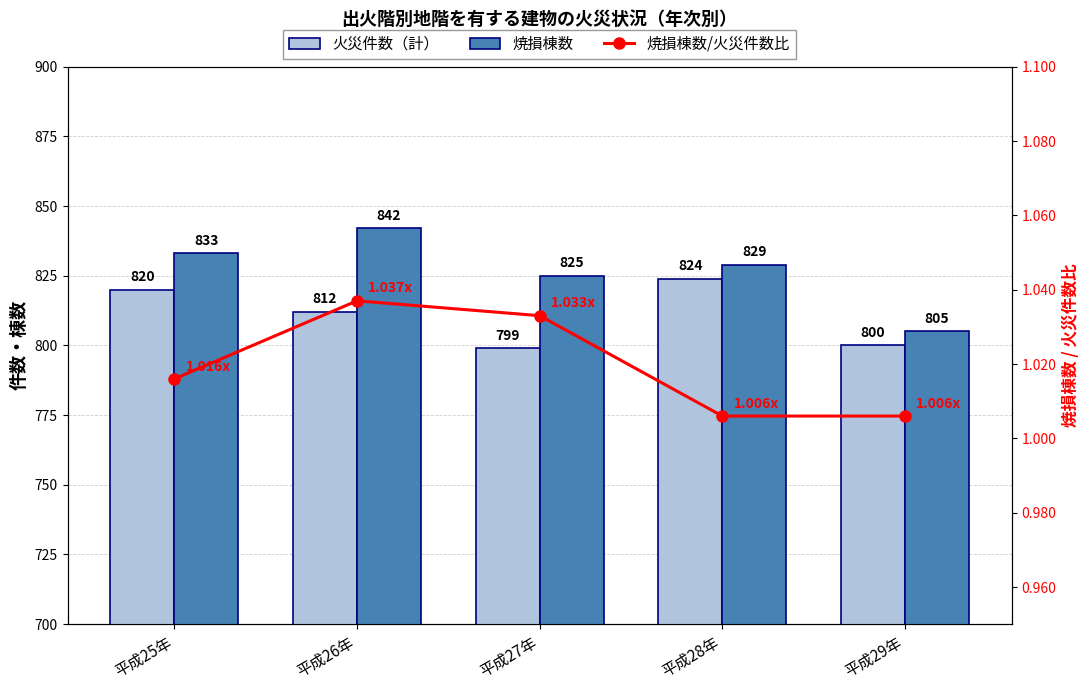

Is it true that 焼損棟数 equals 833.0 at 平成25年?

True